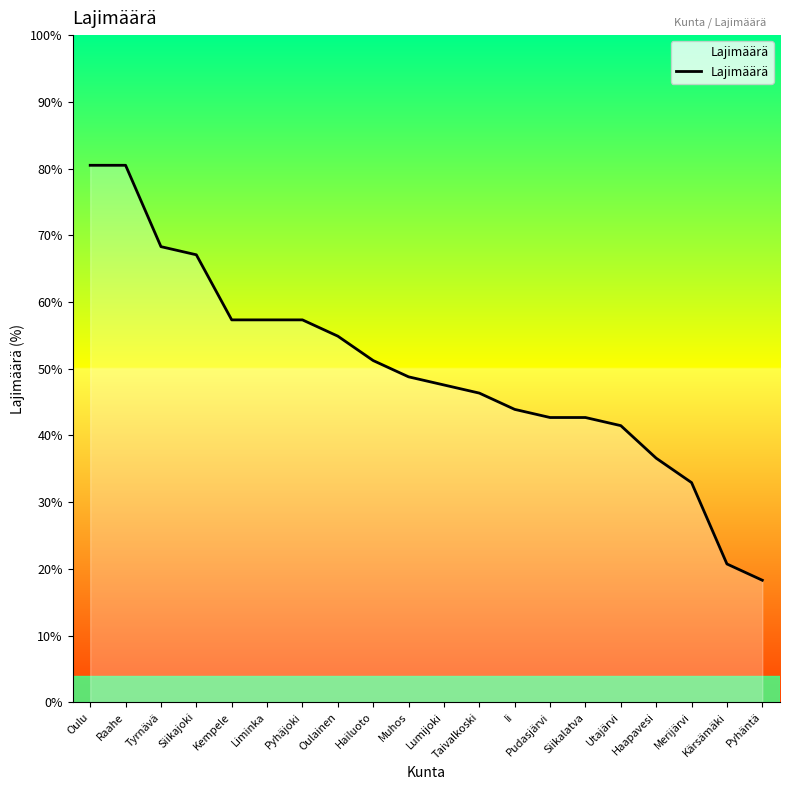

Count the number of data series in this chart.

1